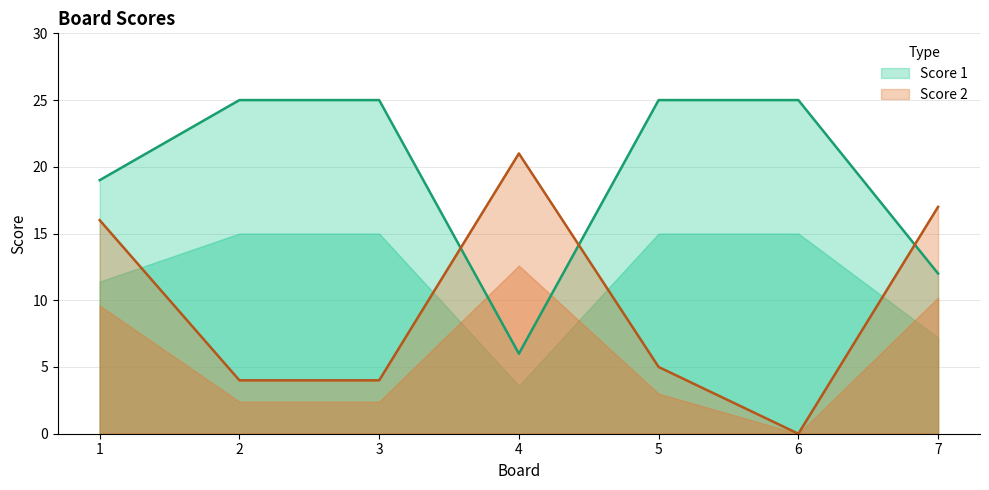

What is the value of the Score 1 point at the 1st from the left?

19